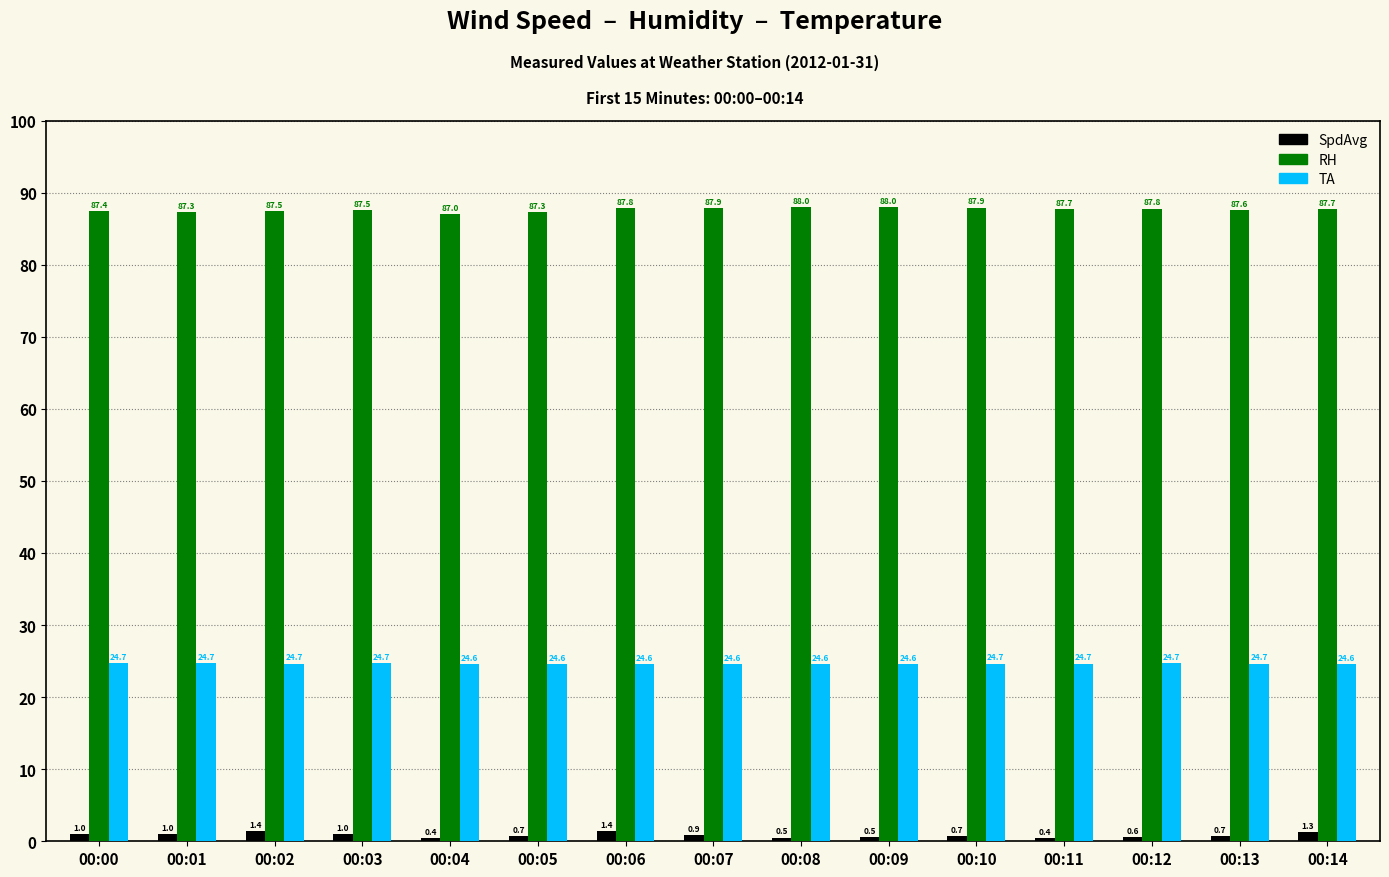

The value of TA at 00:04 is 24.6. True or false?

True